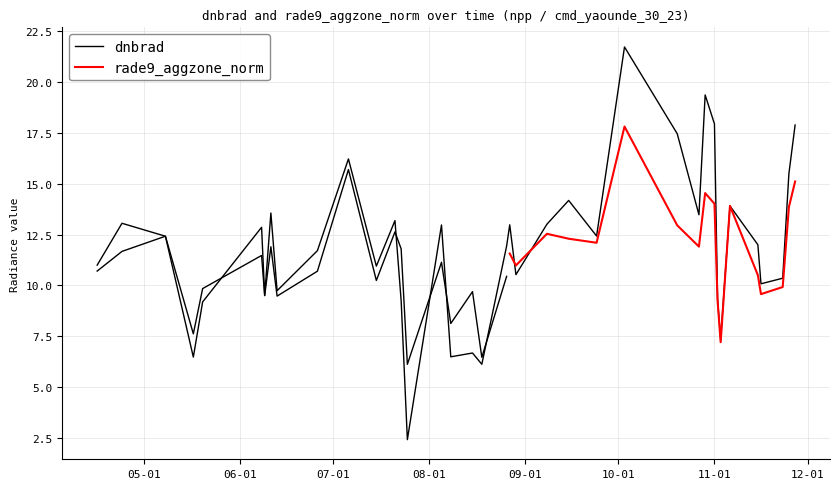

What position from the left is 2012-06-08?

6